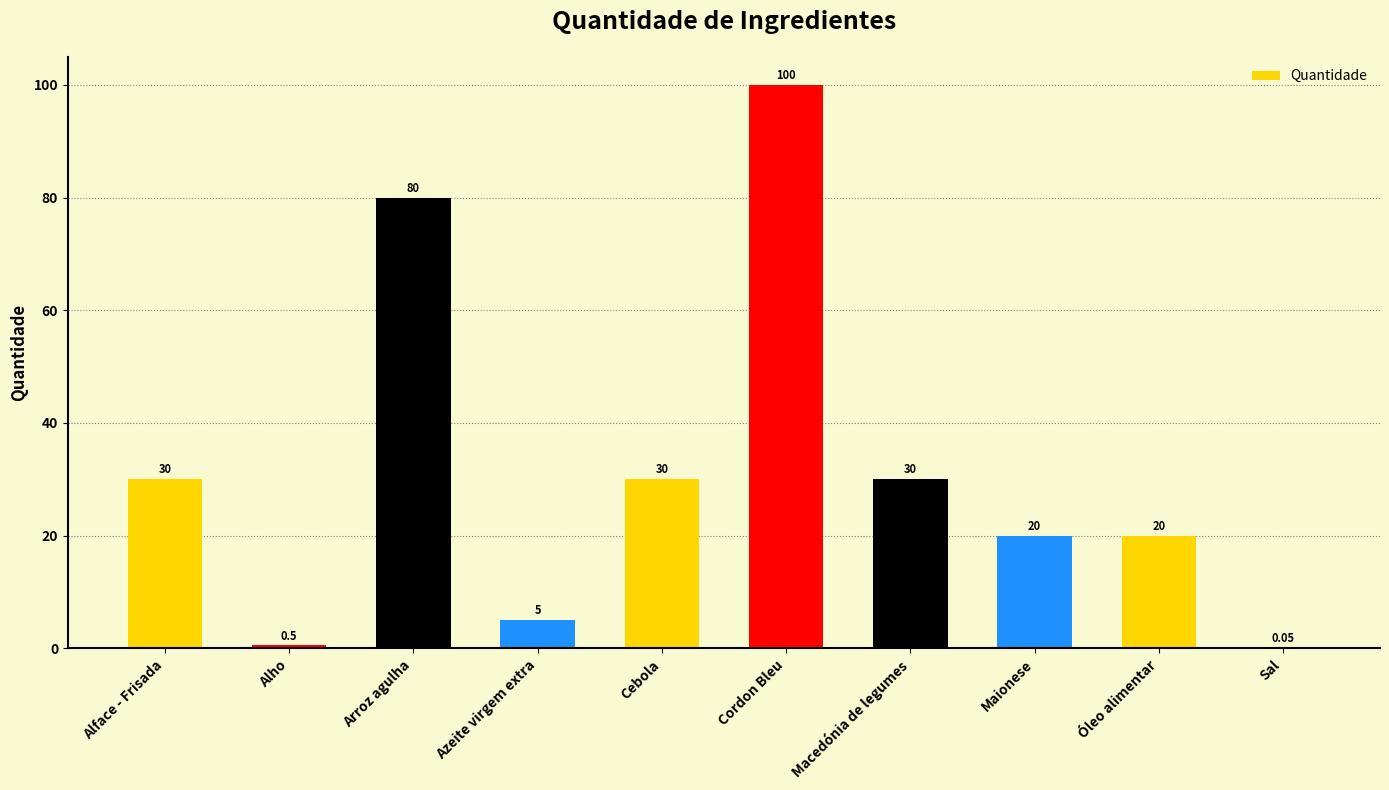

Which category has the highest value across all series?

Cordon Bleu